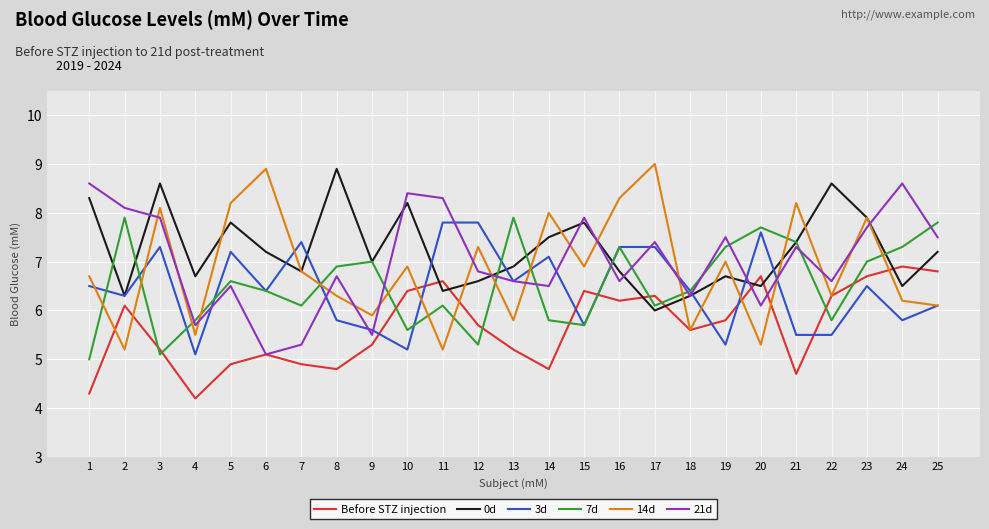

What are all the series names shown in the legend?

Before STZ injection, 0d, 3d, 7d, 14d, 21d